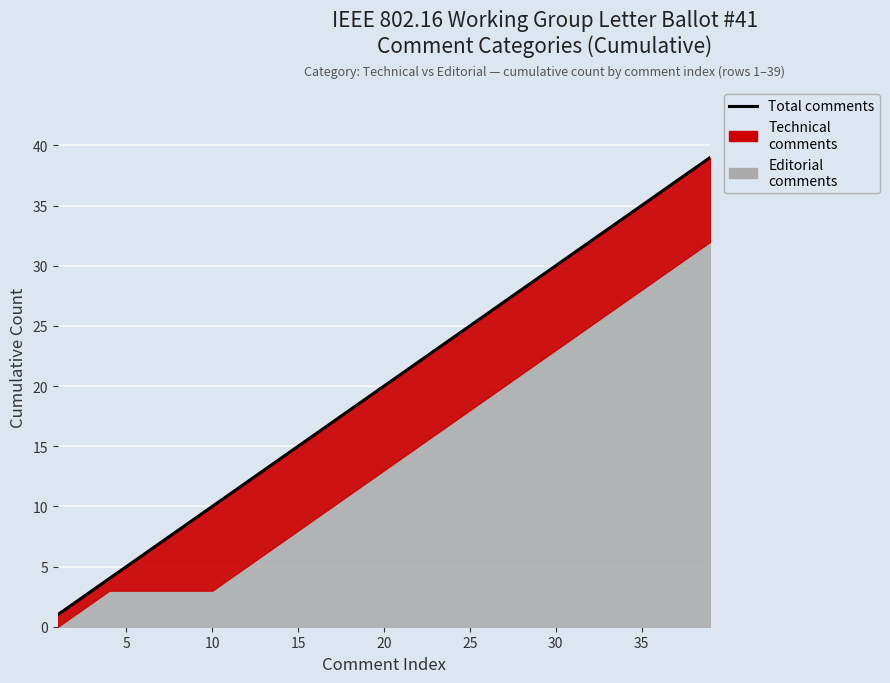

What is the smallest value displayed?

1